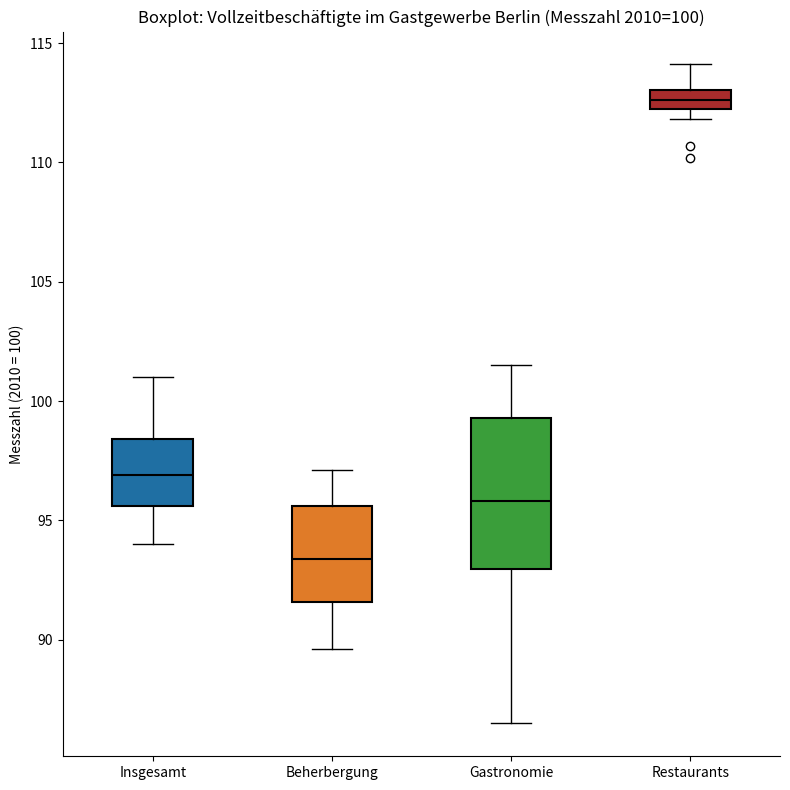

Which box has the highest median line?

Restaurants